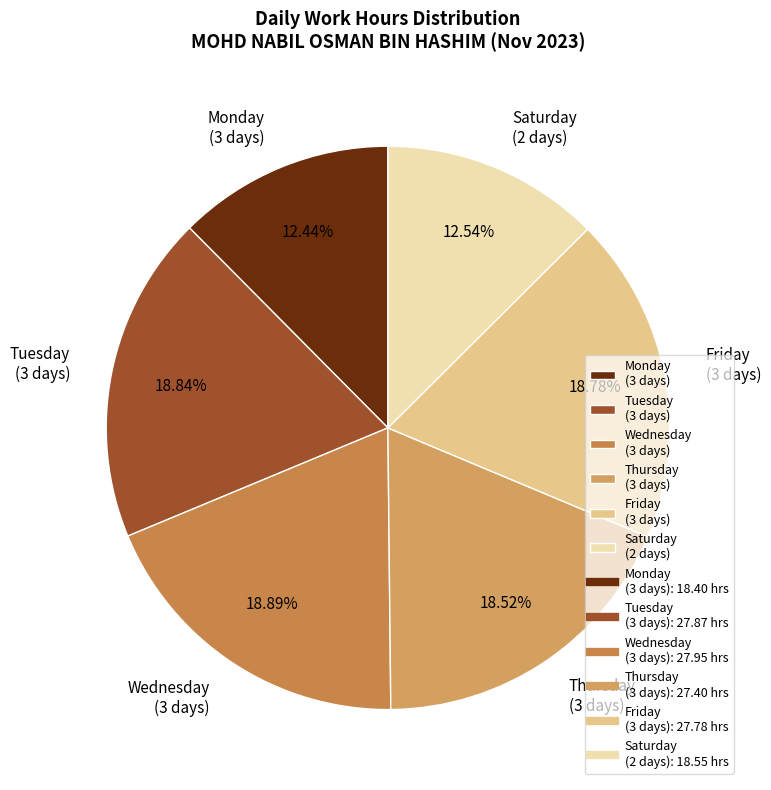

Is there any slice that represents more than half of the pie?

No